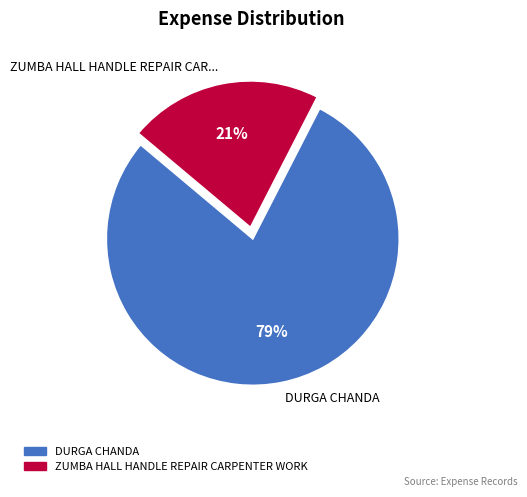

Rank the categories by value from highest to lowest.

DURGA CHANDA, ZUMBA HALL HANDLE REPAIR CARPENTER WORK